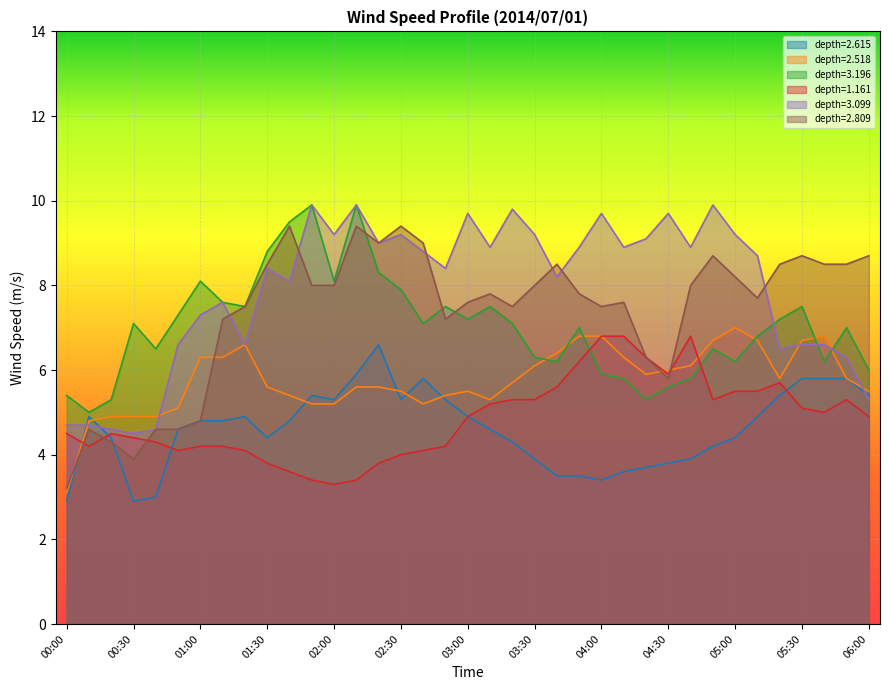

The 1.161 series shows 3.4 at 02:10. True or false?

True